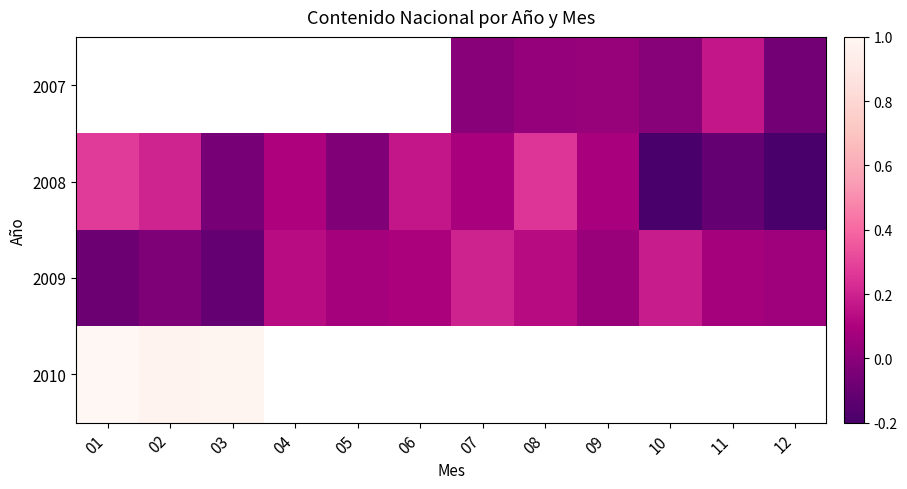

Which label corresponds to the smallest value in the chart?

10